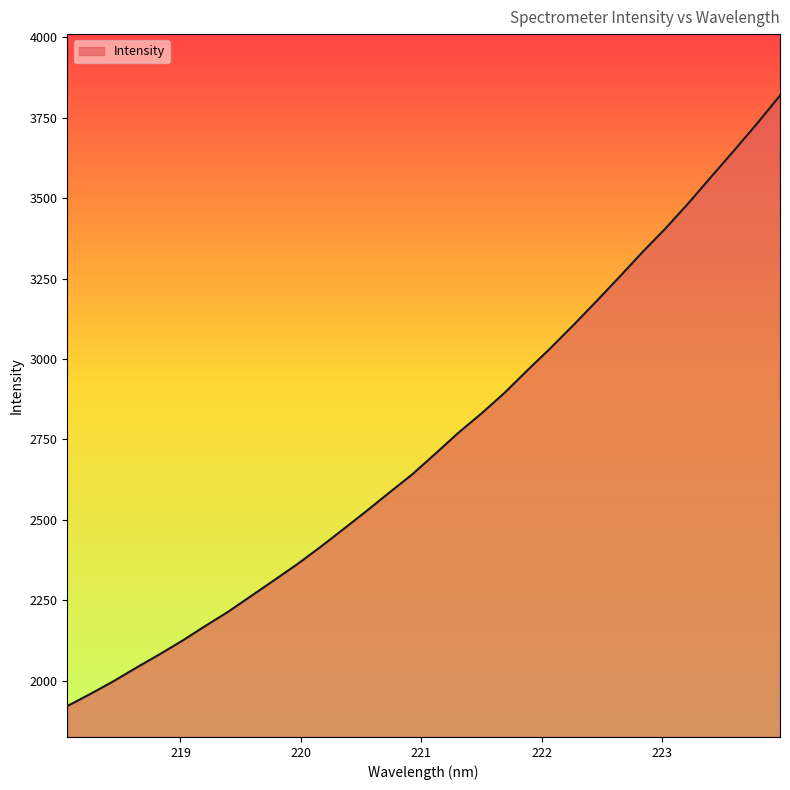

What is the greatest value displayed?

3818.6